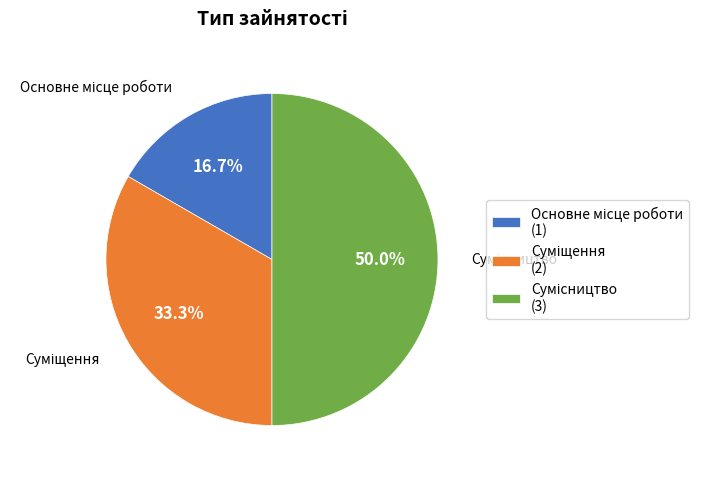

How many segments does this pie chart have?

3